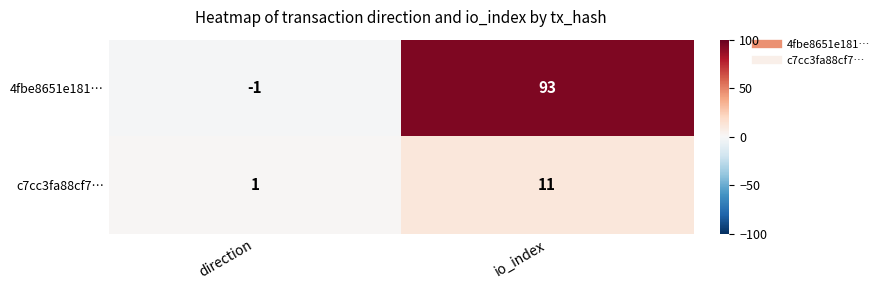

Is the value of c7cc3fa88cf7… at io_index greater than the value of 4fbe8651e181… at io_index?

No